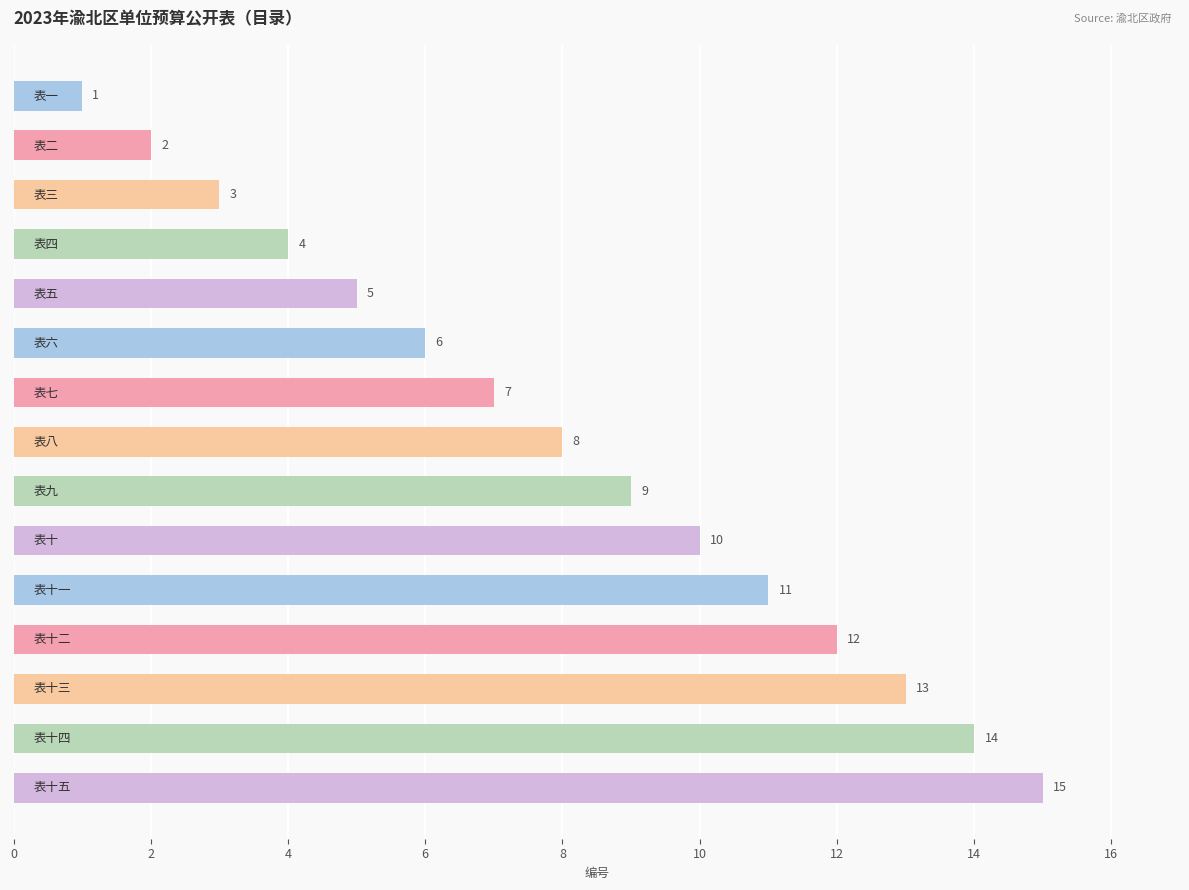

What is the greatest value displayed?

15